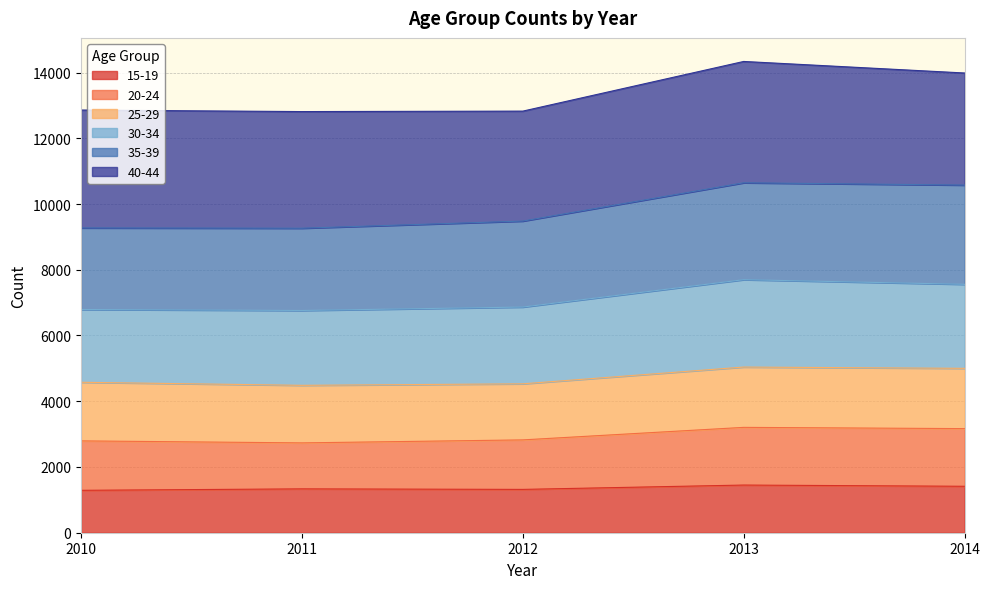

Is the value of 30-34 at 2010 greater than the value of 15-19 at 2010?

Yes